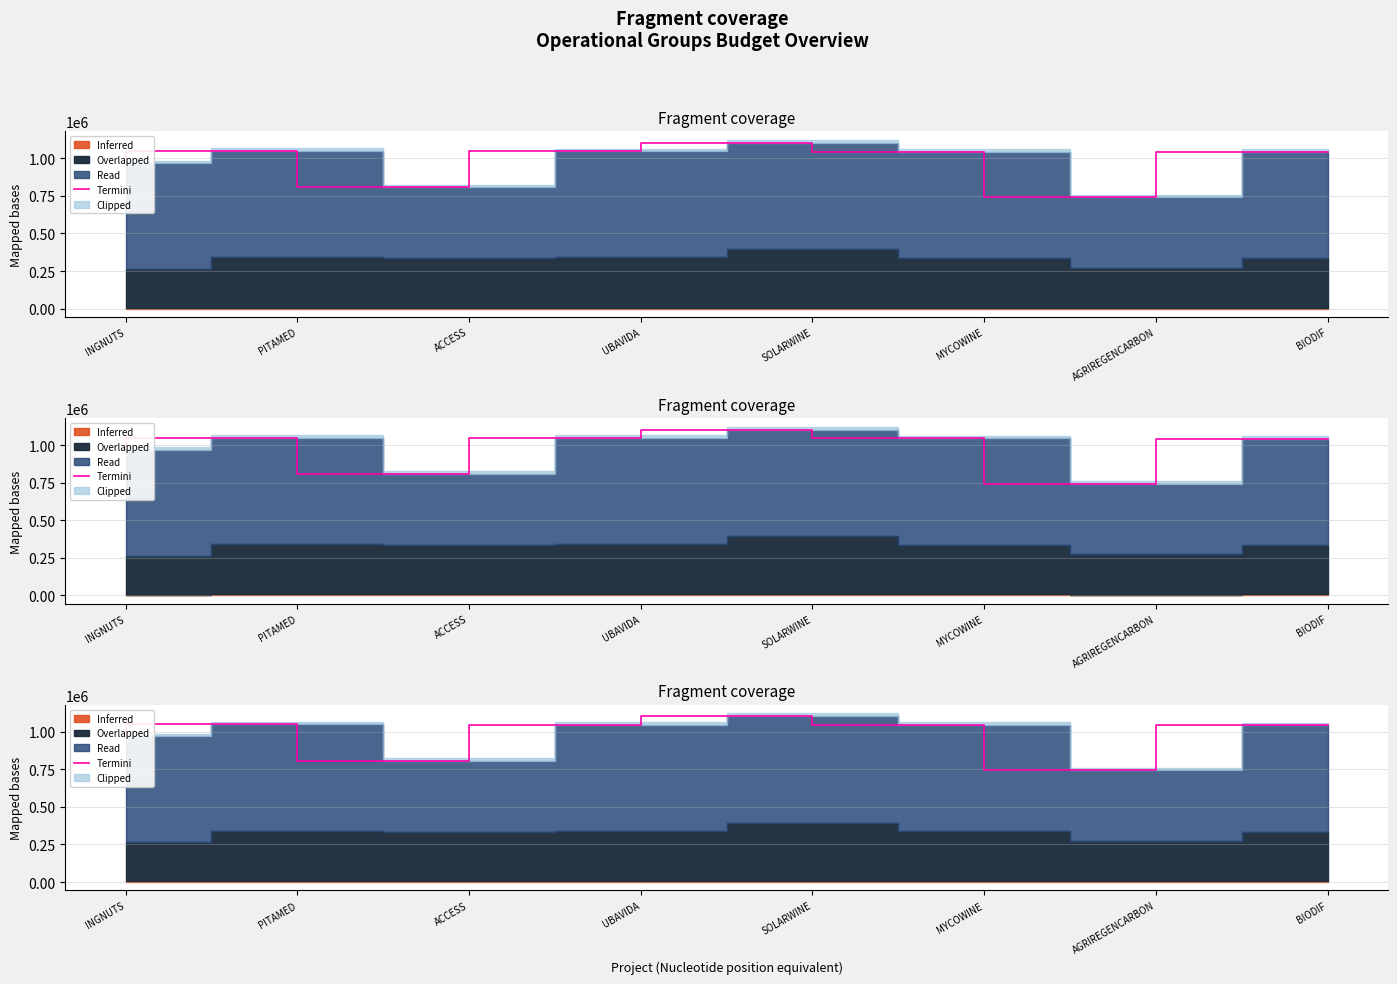

Which category has the lowest value across all series?

AGRIREGENCARBON